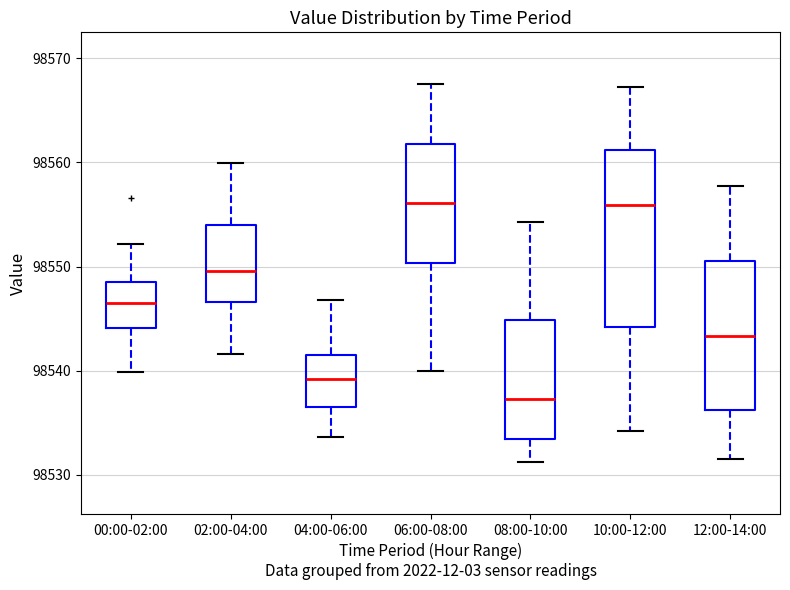

Where is the lower edge of the box for 02:00-04:00 on the y-axis? The values are not printed on the chart, so give them approximately, as read against the axis.

98547